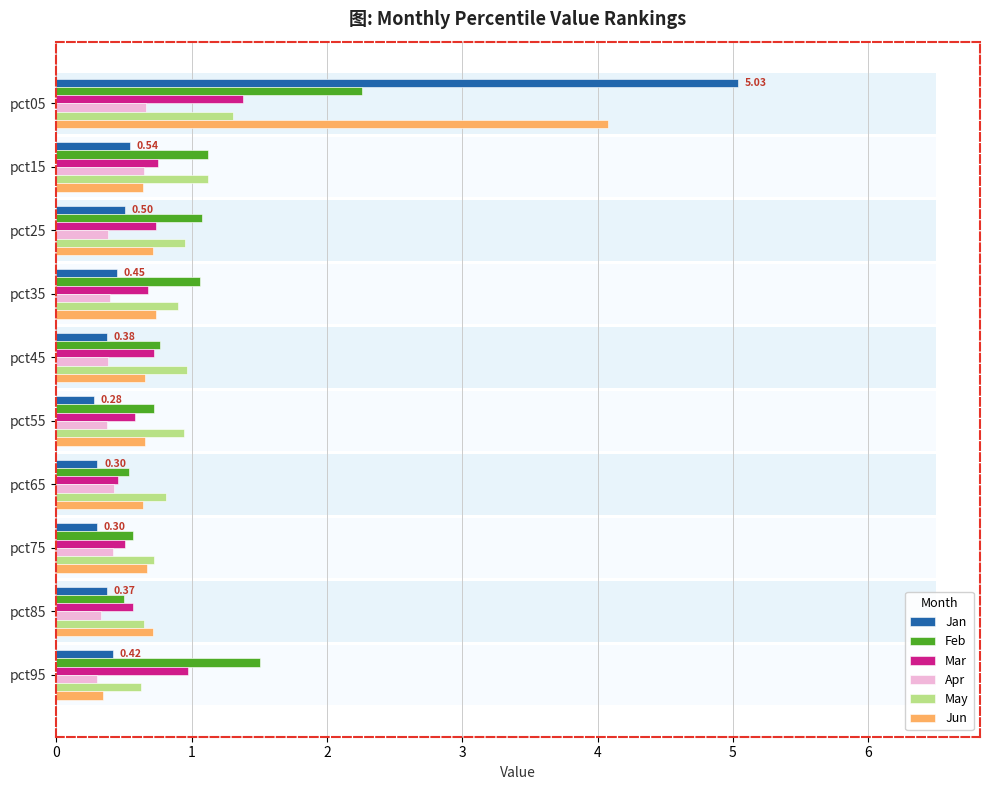

Between pct45 and pct15, which is larger?

pct15